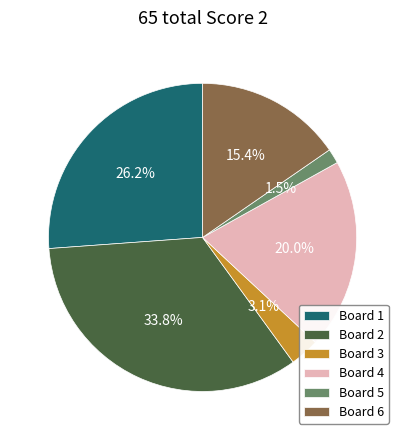

Rank the categories by value from highest to lowest.

Board 2, Board 1, Board 4, Board 6, Board 3, Board 5